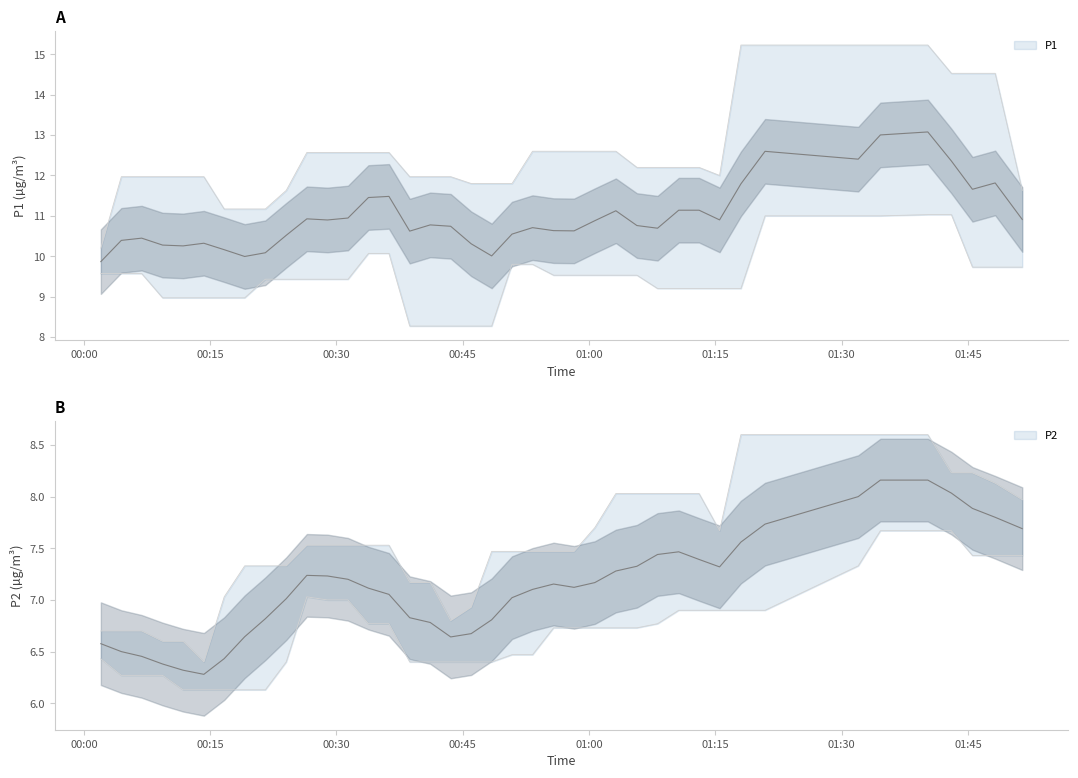

Is this an area chart (filled region under the line)?

No